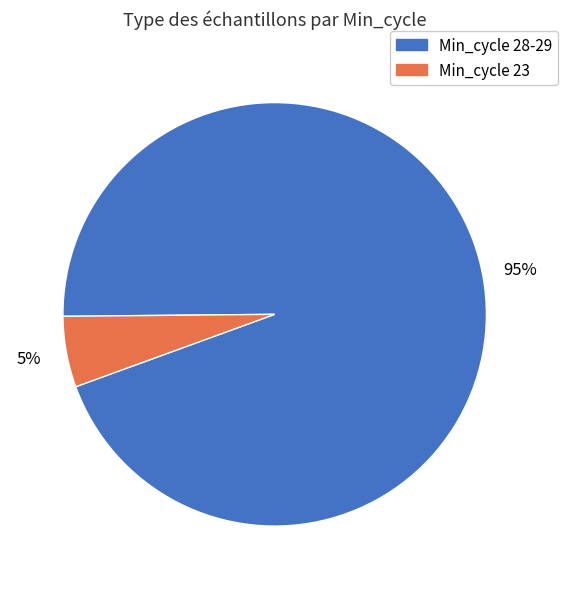

Is there a majority slice in this chart?

Yes